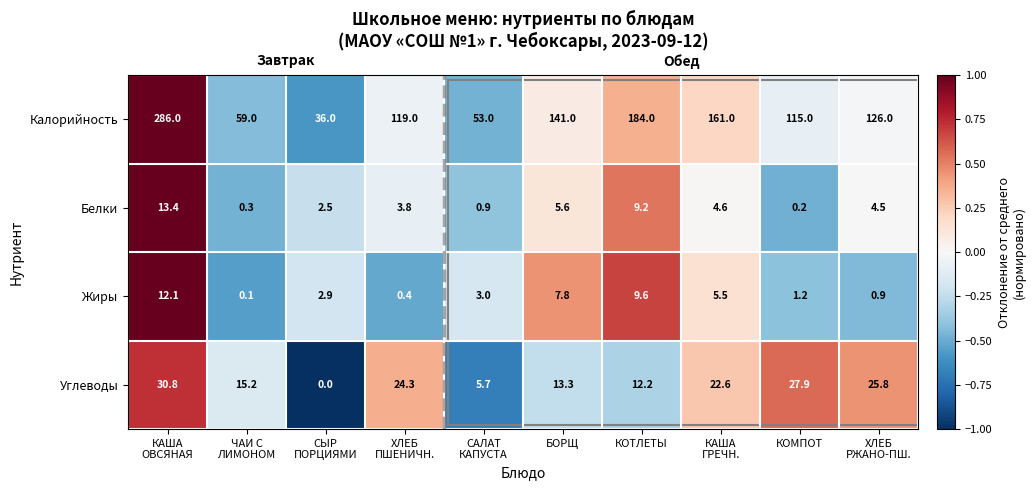

Is it true that Углеводы equals 4.8 at БОРЩ?

False